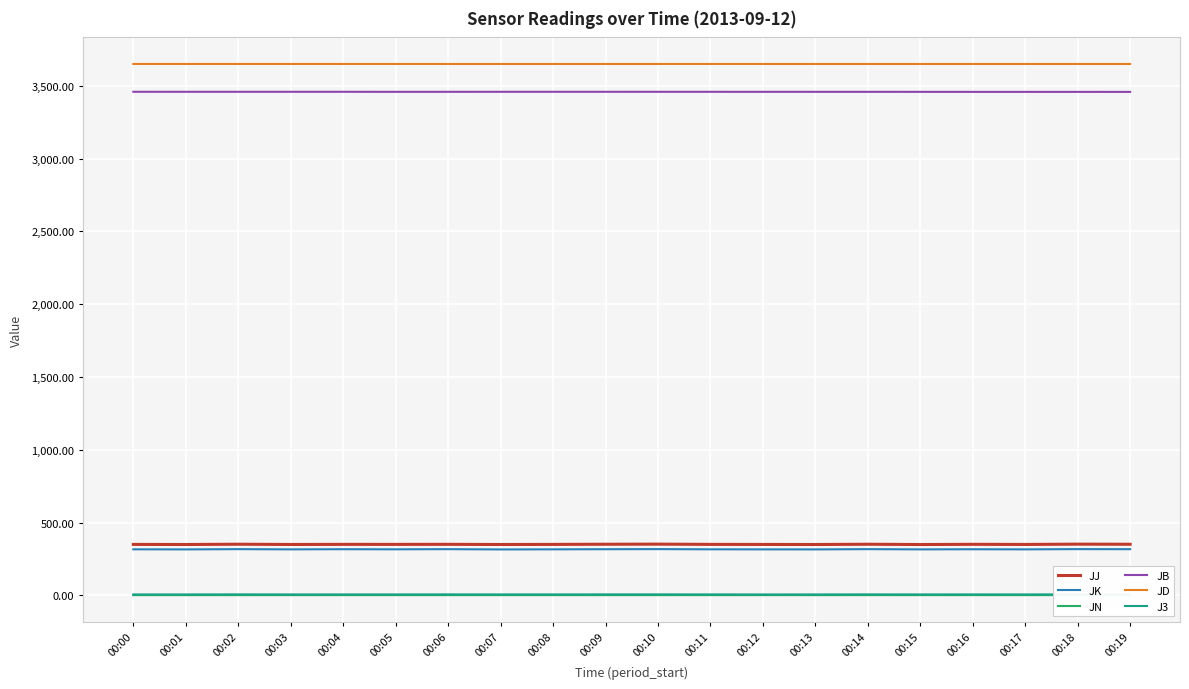

What is the sum of the JN values at 00:08 and 00:02?

2.1